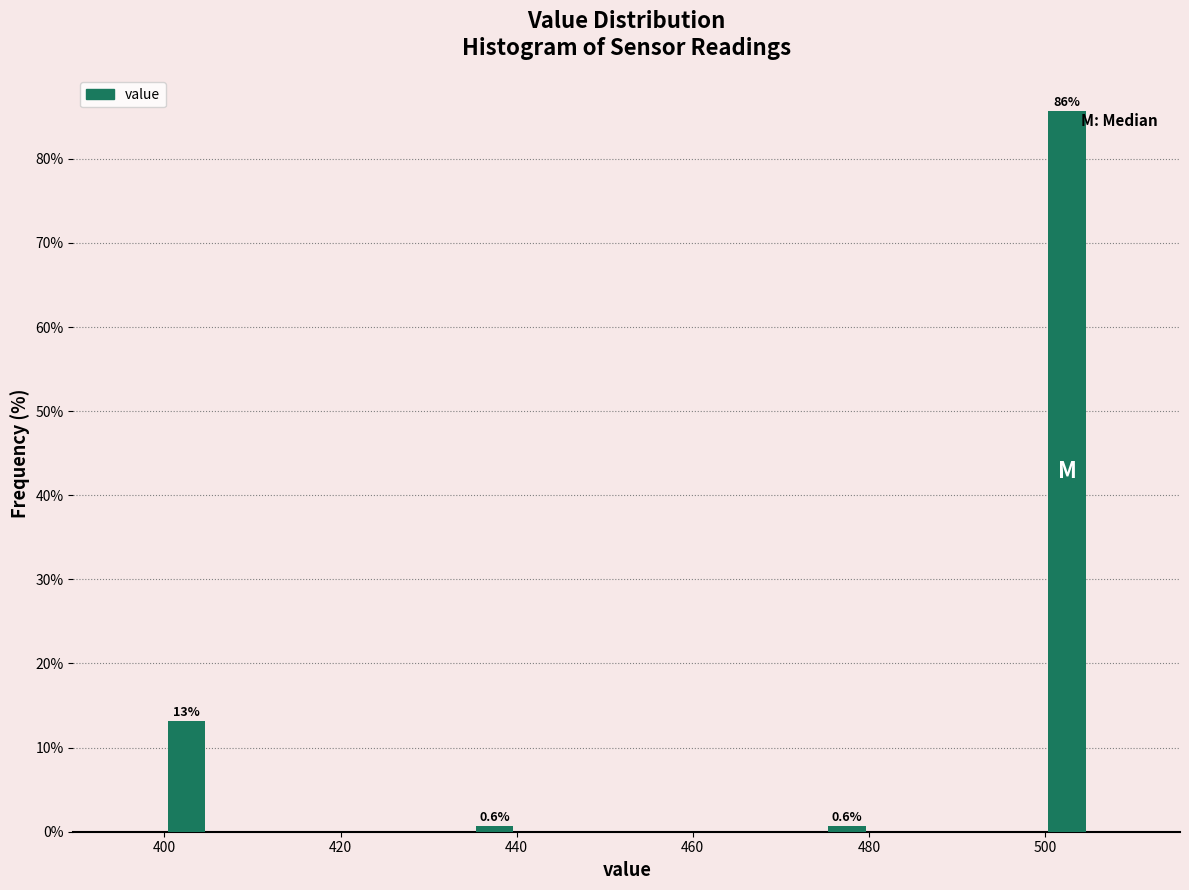

Around what value on the x-axis is the tallest bar? Give the approximate position of its centre, as read against the axis.

502